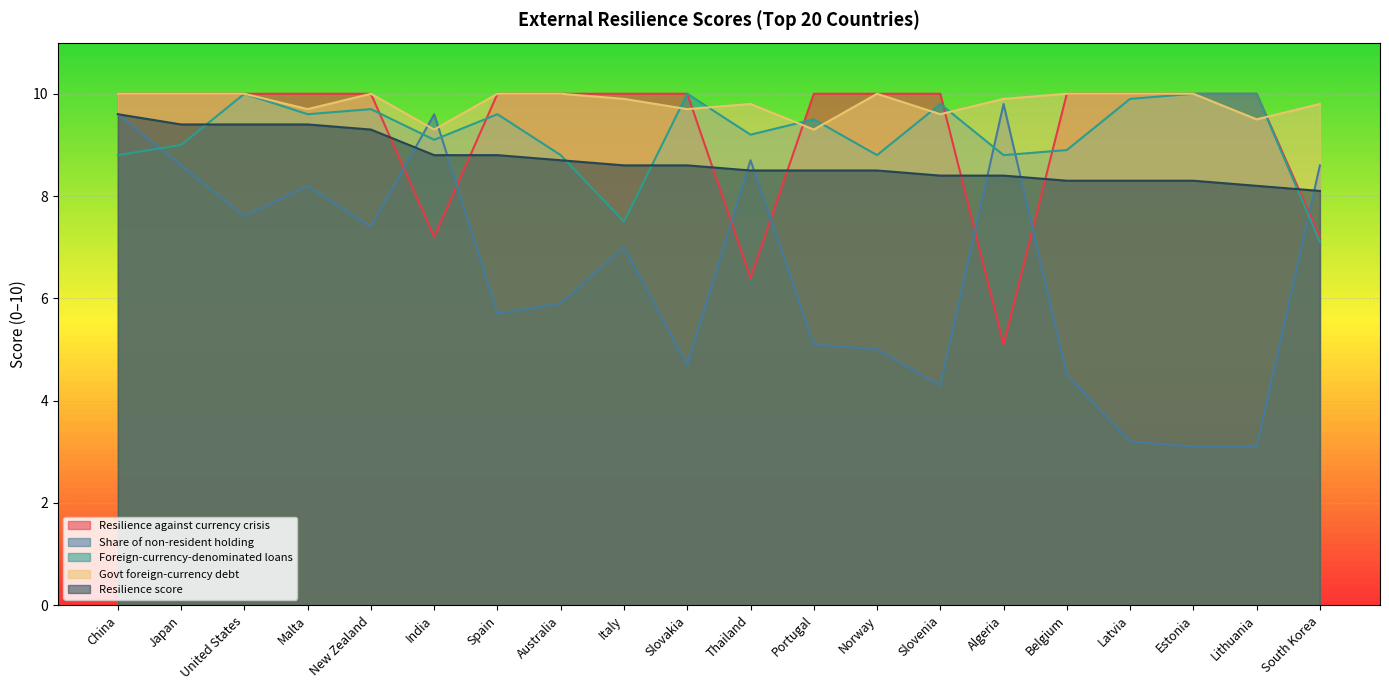

What are all the series names shown in the legend?

Resilience against currency crisis, Share of non-resident holding, Foreign-currency-denominated loans, Govt foreign-currency debt, Resilience score